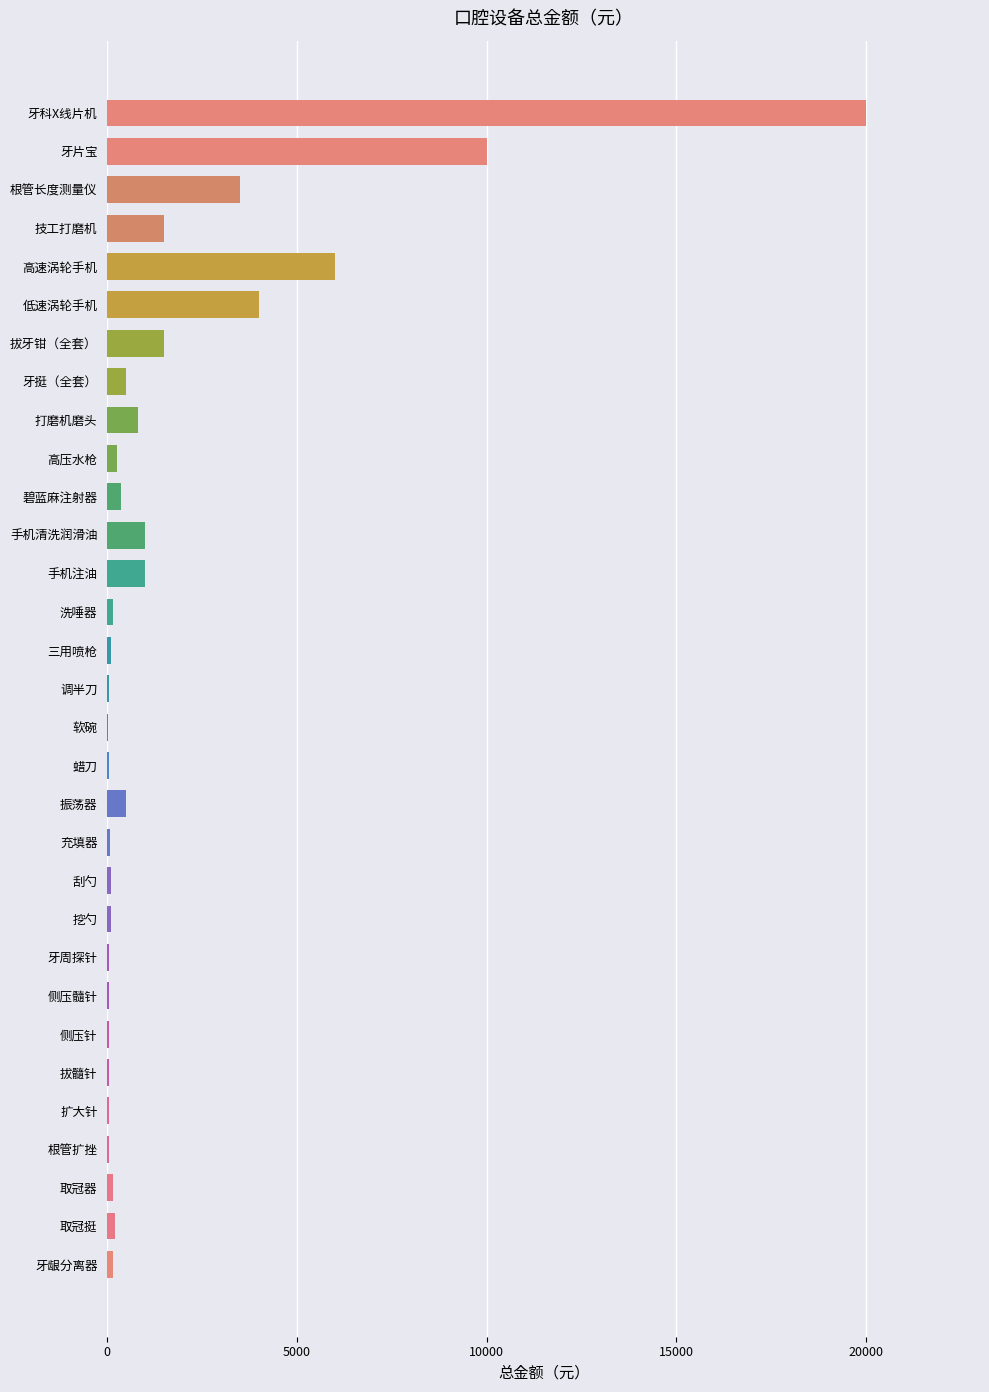

Count the number of data series in this chart.

1